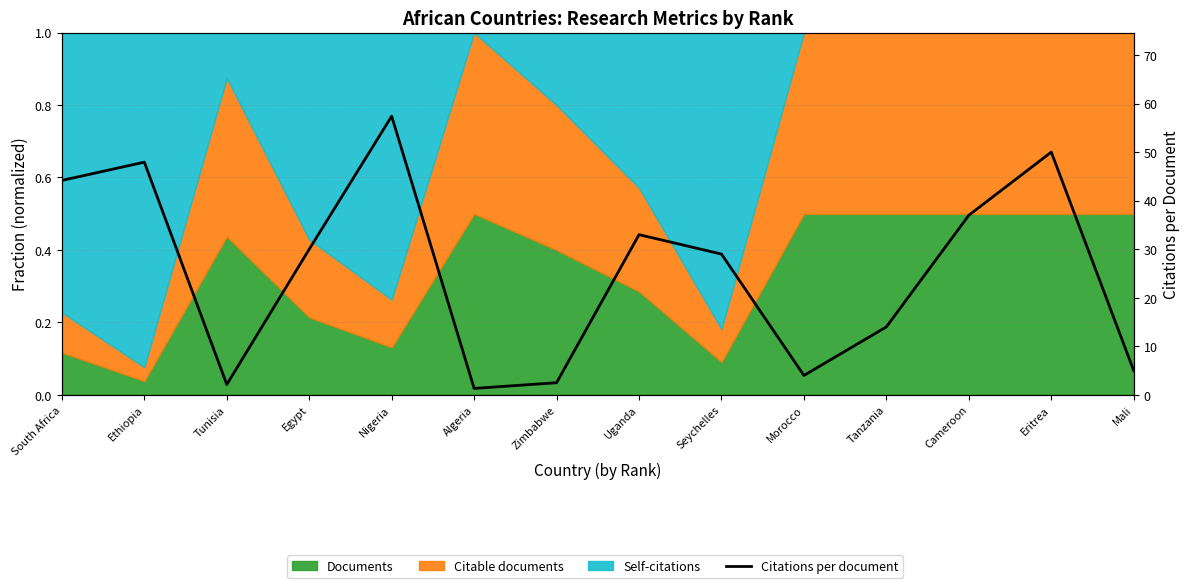

True or false: the data shows 2.1 at Tunisia.

True